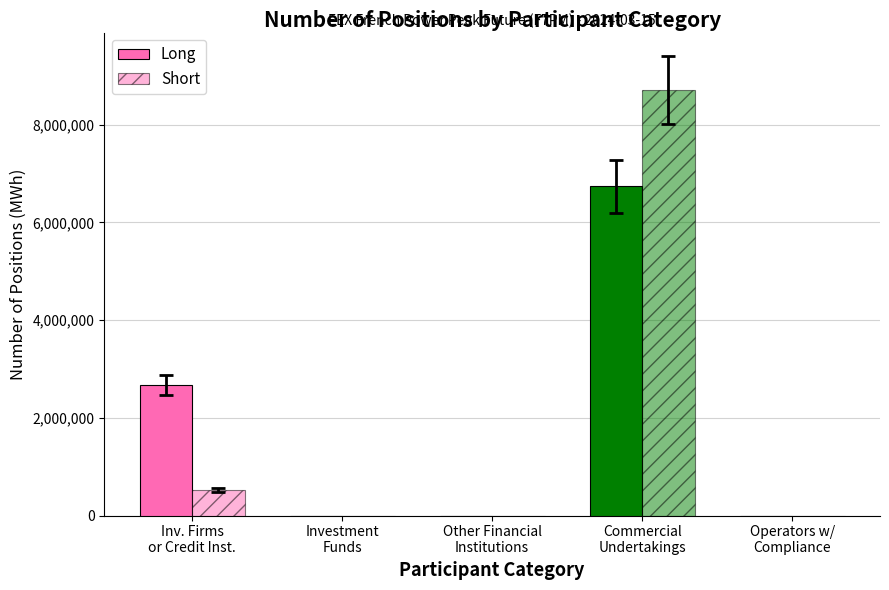

The value of Short at Commercial
Undertakings is 8715660. True or false?

True